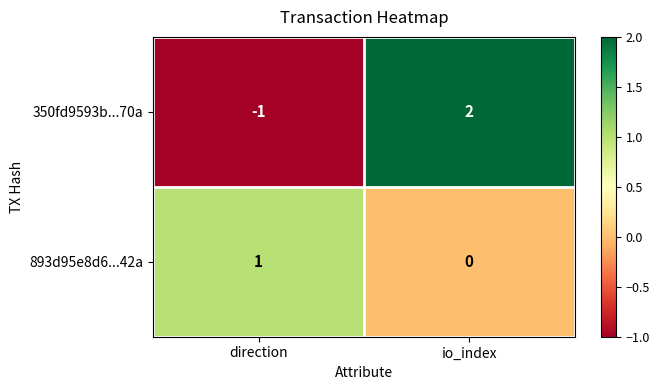

Reading right to left, extract all data points from this chart.

350fd9593b...70a: 2	-1
893d95e8d6...42a: 0	1